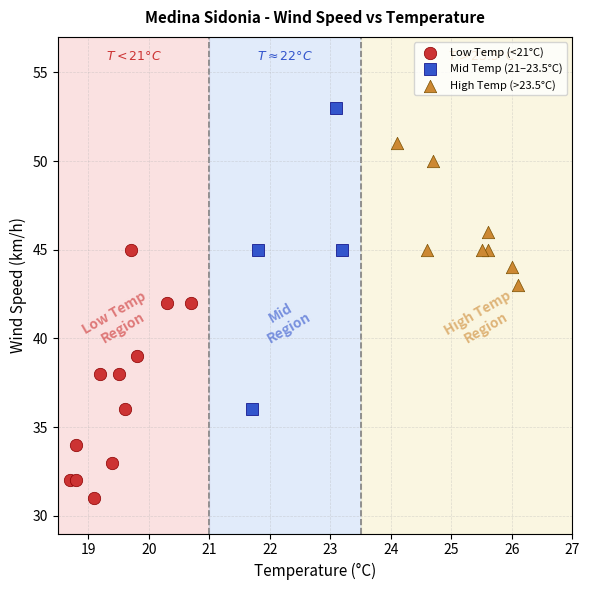

Which series contains the highest Y value?

Mid Temp (21–23.5°C)